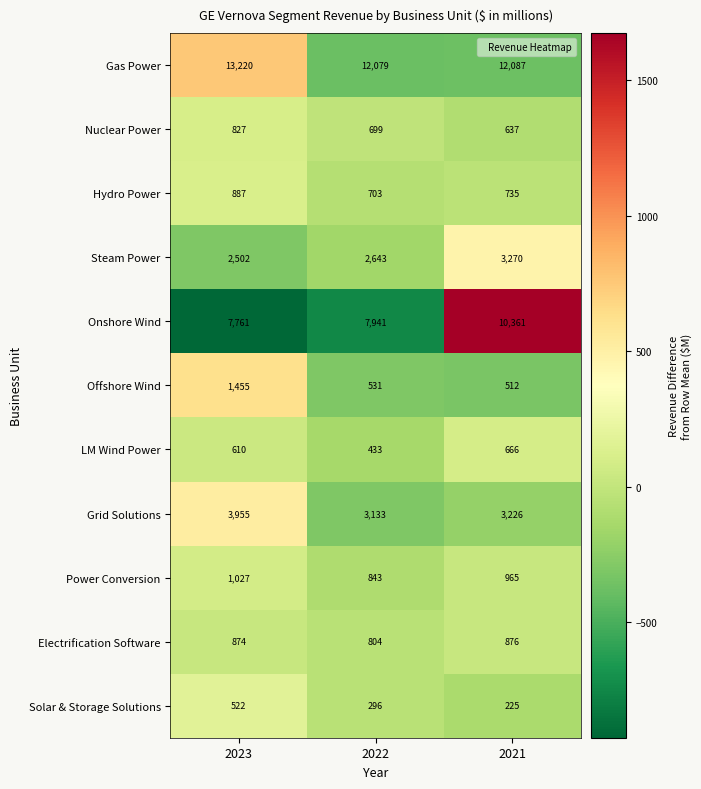

The value of Solar & Storage Solutions at 2022 is 164. True or false?

False